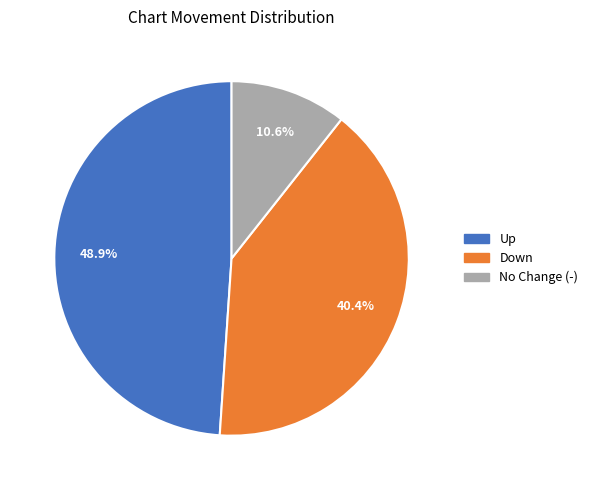

Does any single category account for the majority?

No